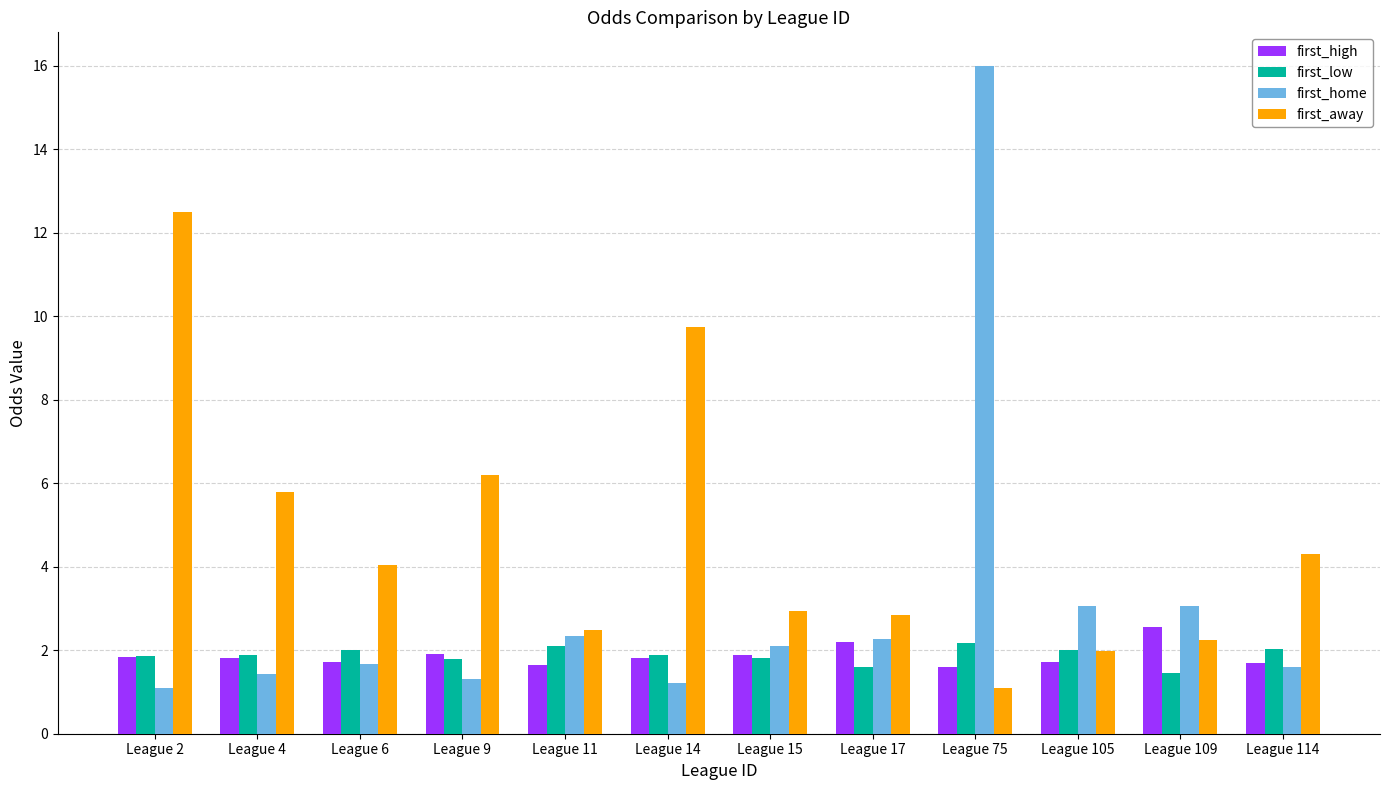

What is the total value across all series at League 109?

9.3